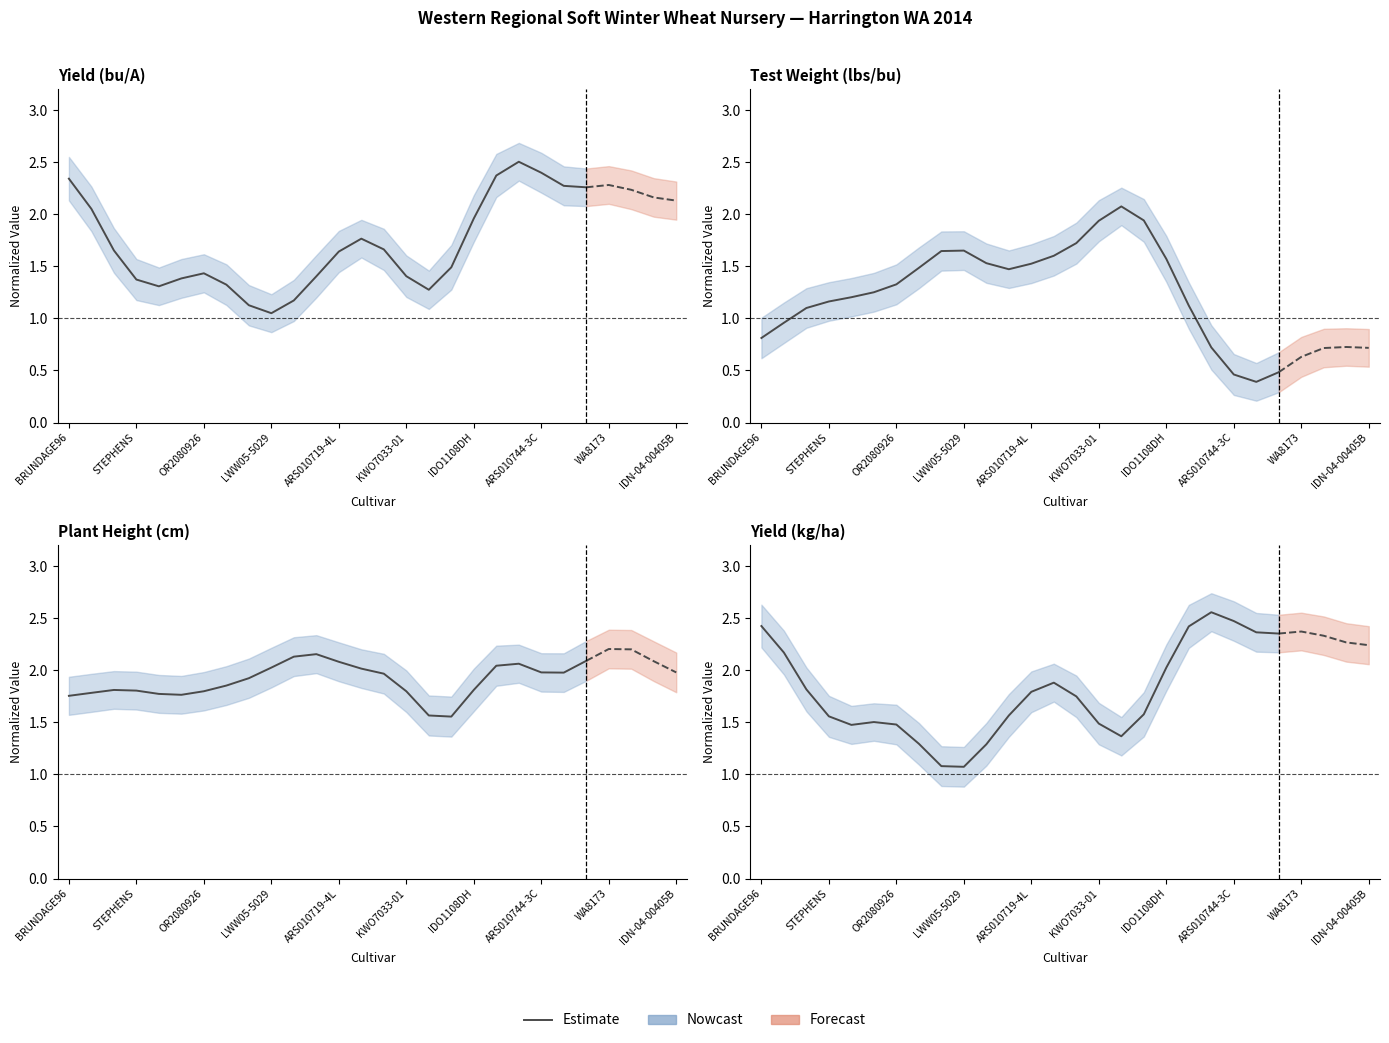

The value at 10 is 0.7. True or false?

False